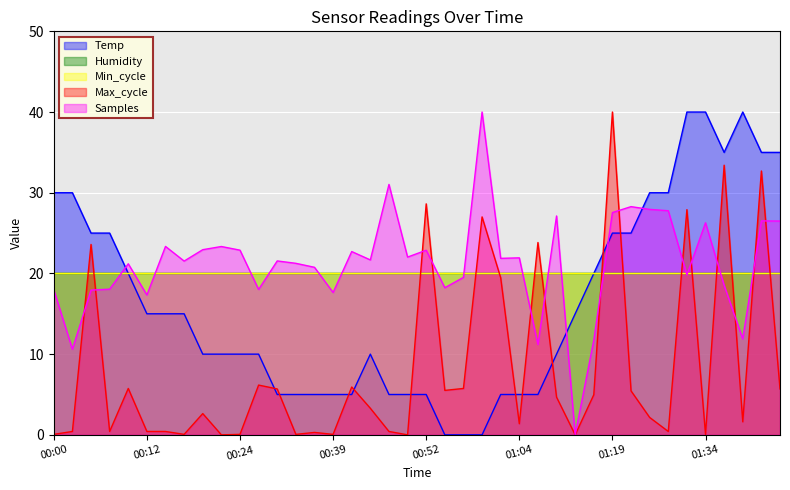

Which series has the largest total across all categories?

Samples